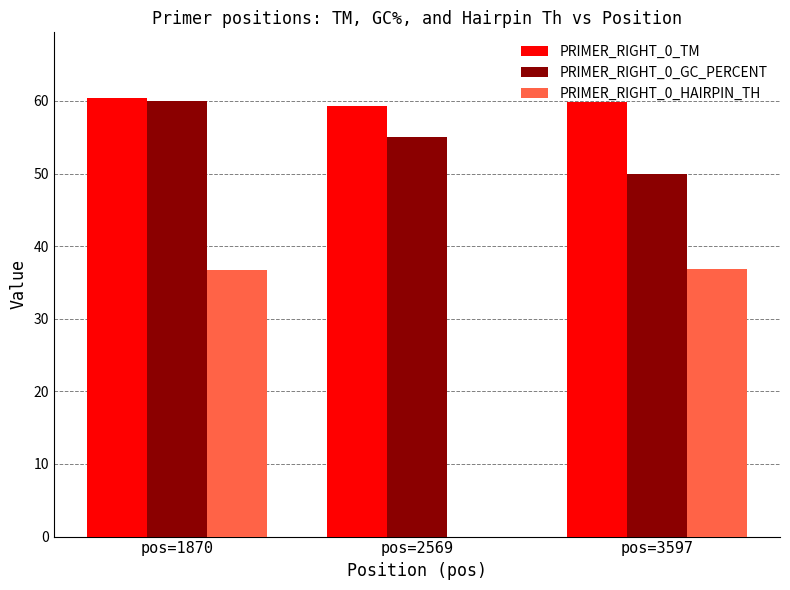

What is the total value across all series at pos=3597?

146.8